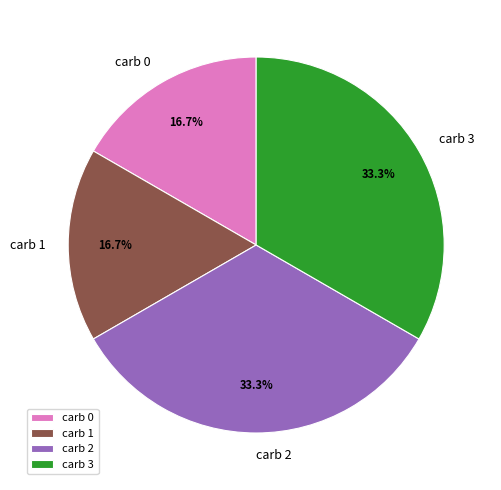

How many segments does this pie chart have?

4